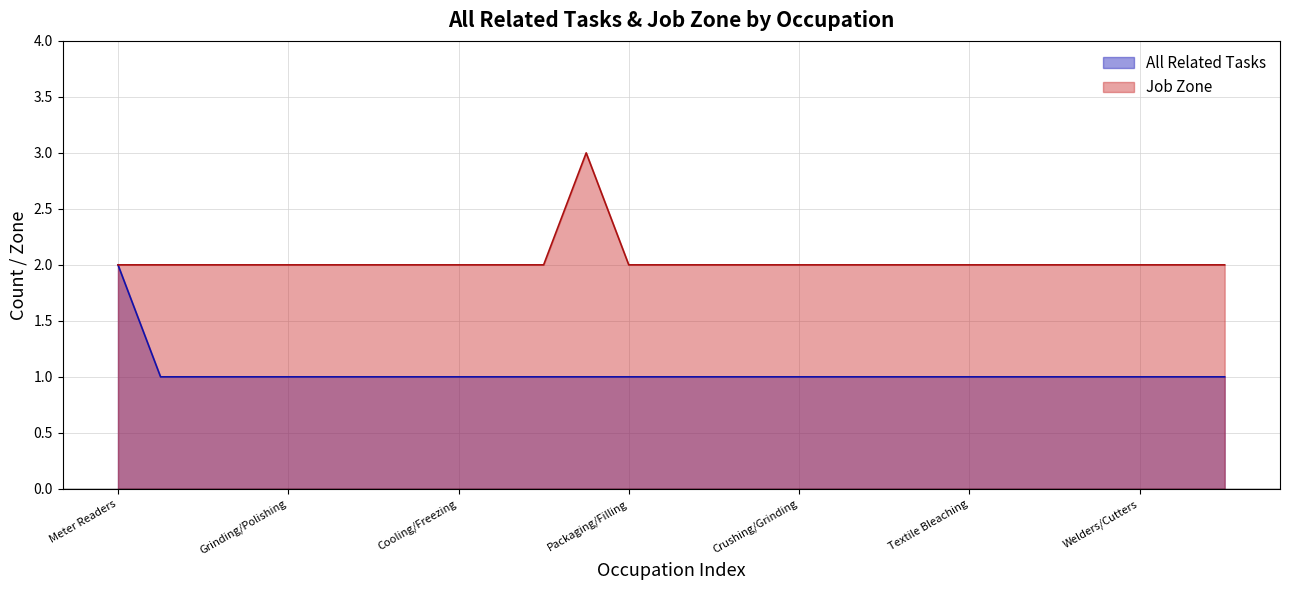

Between Semiconductor and Extruding/Forming, which is larger?

Semiconductor